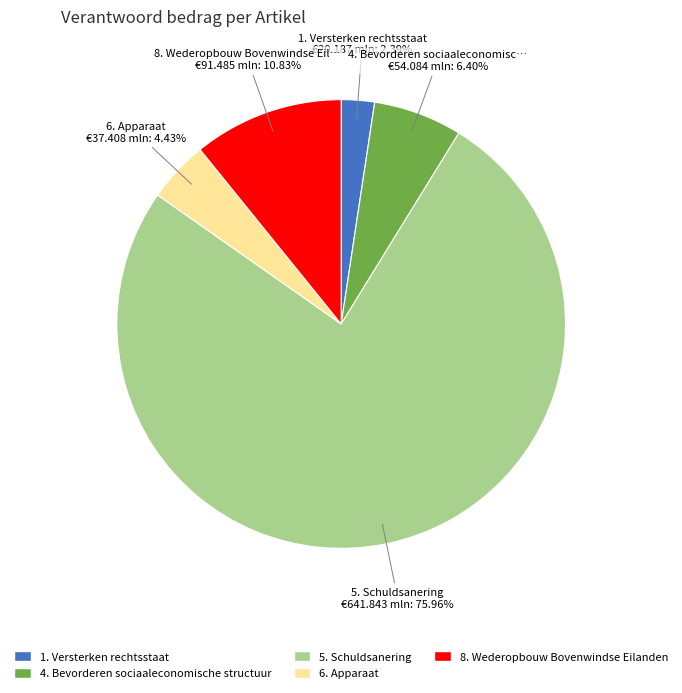

Is there any slice that represents more than half of the pie?

Yes